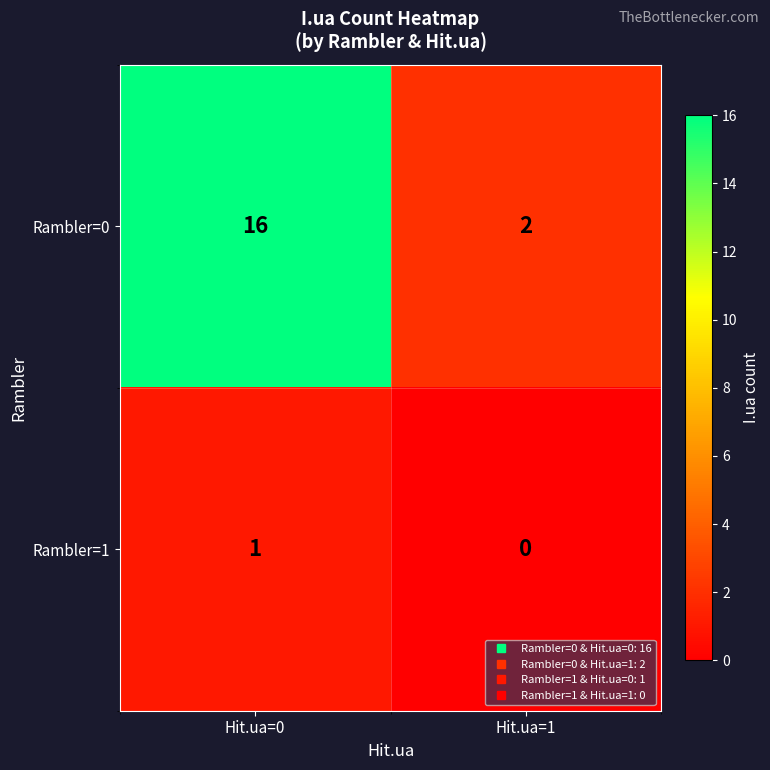

The value of Rambler=0 at Hit.ua=0 is 16. True or false?

True